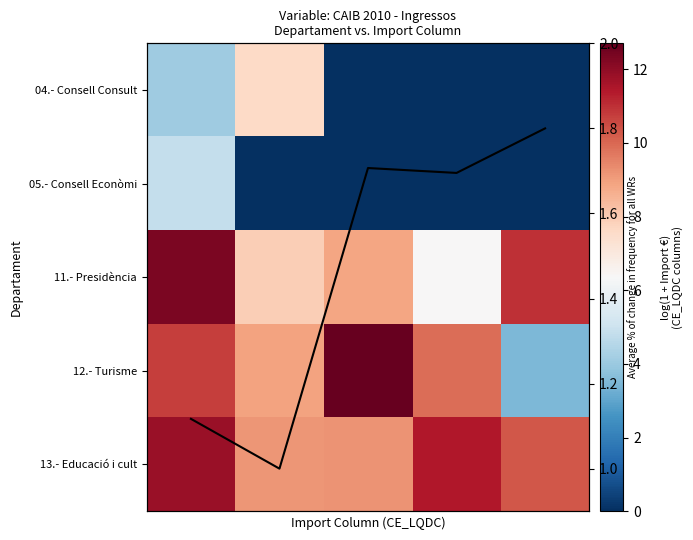

At how many categories does at least one series exceed 2?

5